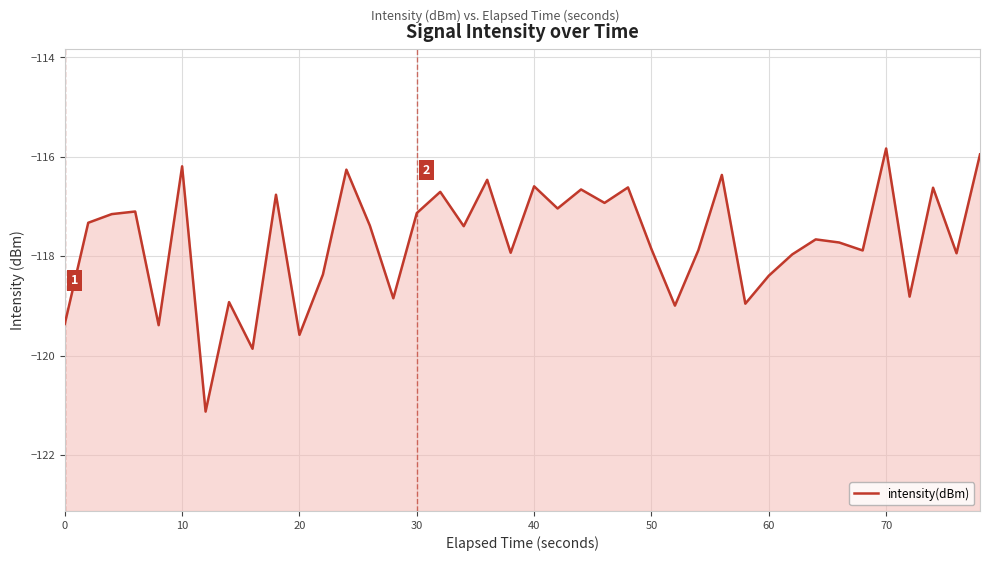

Reading left to right, list all the values displayed in this chart.

-119.4	-117.3	-117.2	-117.1	-119.4	-116.2	-121.1	-118.9	-119.9	-116.8	-119.6	-118.4	-116.3	-117.4	-118.8	-117.1	-116.7	-117.4	-116.5	-117.9	-116.6	-117.0	-116.7	-116.9	-116.6	-117.9	-119.0	-117.9	-116.4	-119.0	-118.4	-118.0	-117.7	-117.7	-117.9	-115.8	-118.8	-116.6	-117.9	-116.0